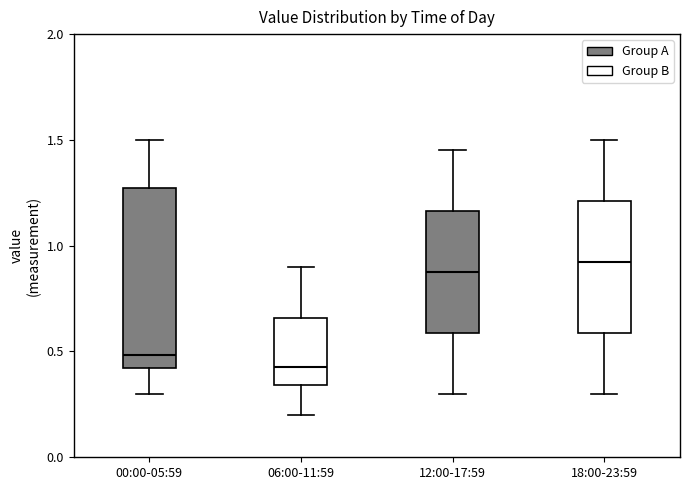

Reading left to right, read every box against the y-axis: the position of its median line, the range the box covers, and the ends of its whiskers. The values are not printed on the chart, so give them approximately, as read against the axis.

00:00-05:59: median 0.50, box 0.40 to 1.30, whiskers 0.30 to 1.50
06:00-11:59: median 0.45, box 0.35 to 0.65, whiskers 0.20 to 0.90
12:00-17:59: median 0.90, box 0.60 to 1.15, whiskers 0.30 to 1.45
18:00-23:59: median 0.95, box 0.60 to 1.20, whiskers 0.30 to 1.50